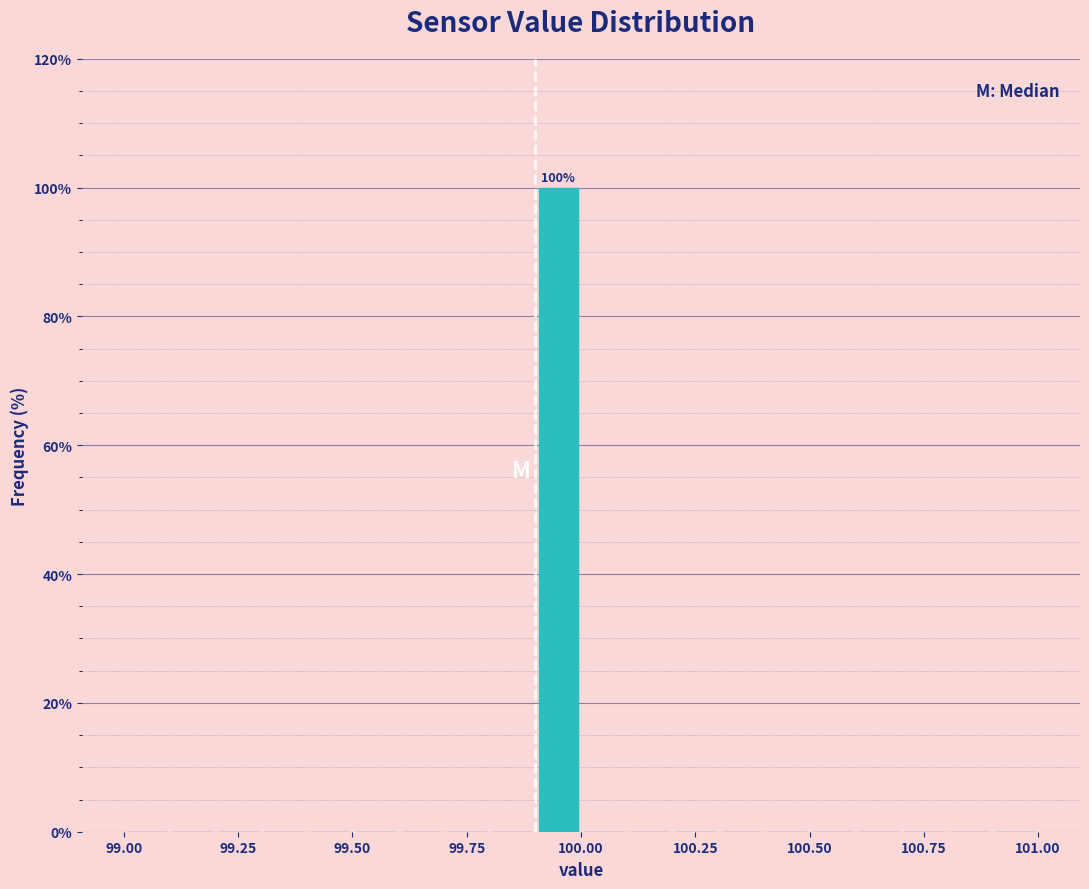

Around what value on the x-axis is the tallest bar? Give the approximate position of its centre, as read against the axis.

99.95